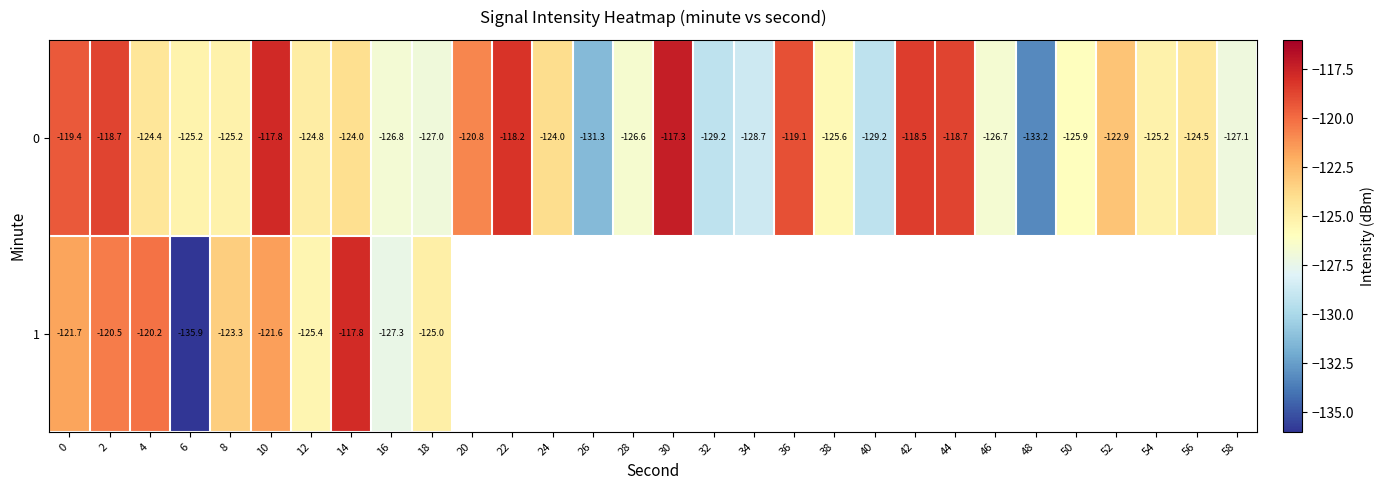

How many values in the 0 series are below -124?

18